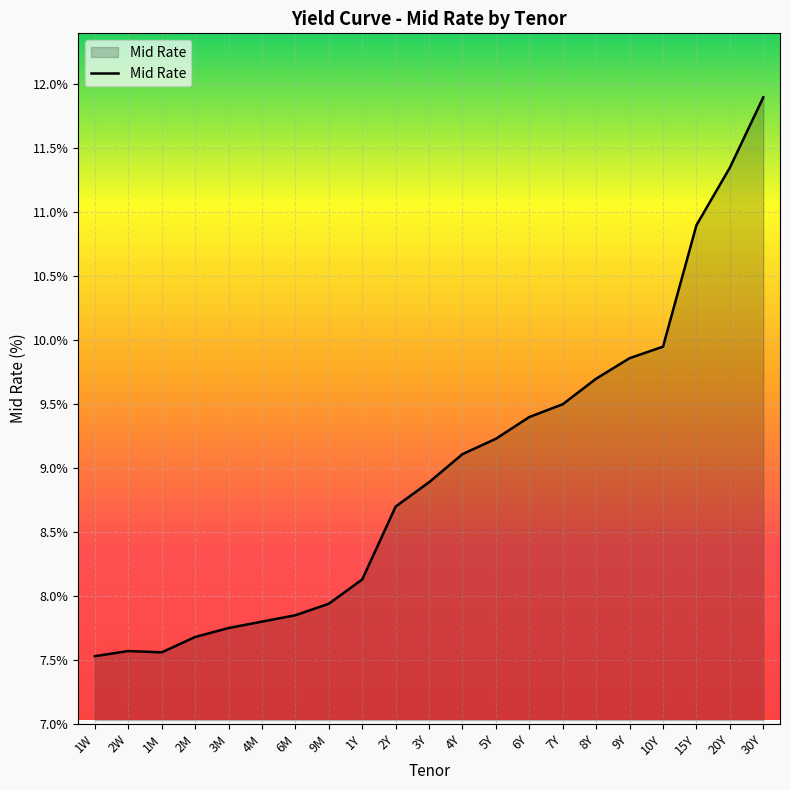

What position from the right is 4Y?

10